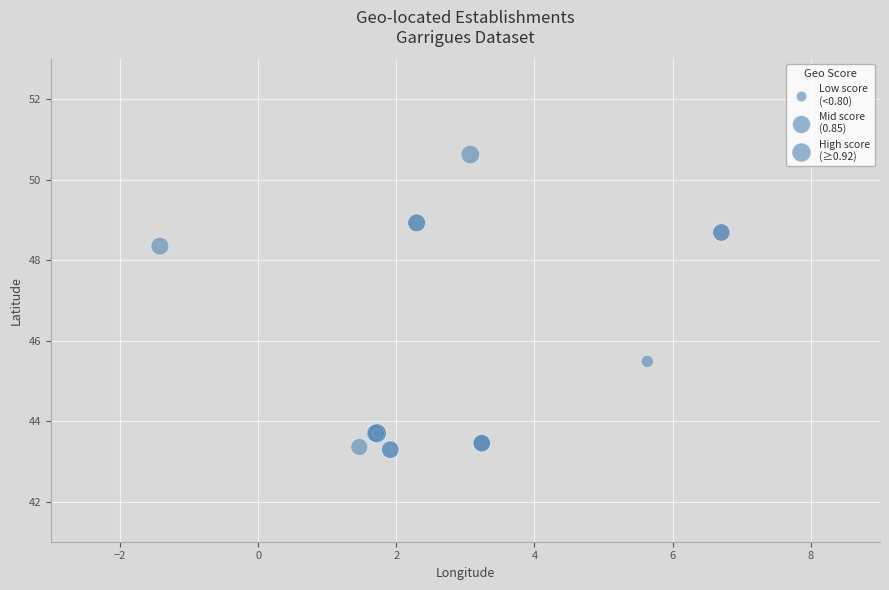

What Y value in the scatter plot is closest to 46?

45.5